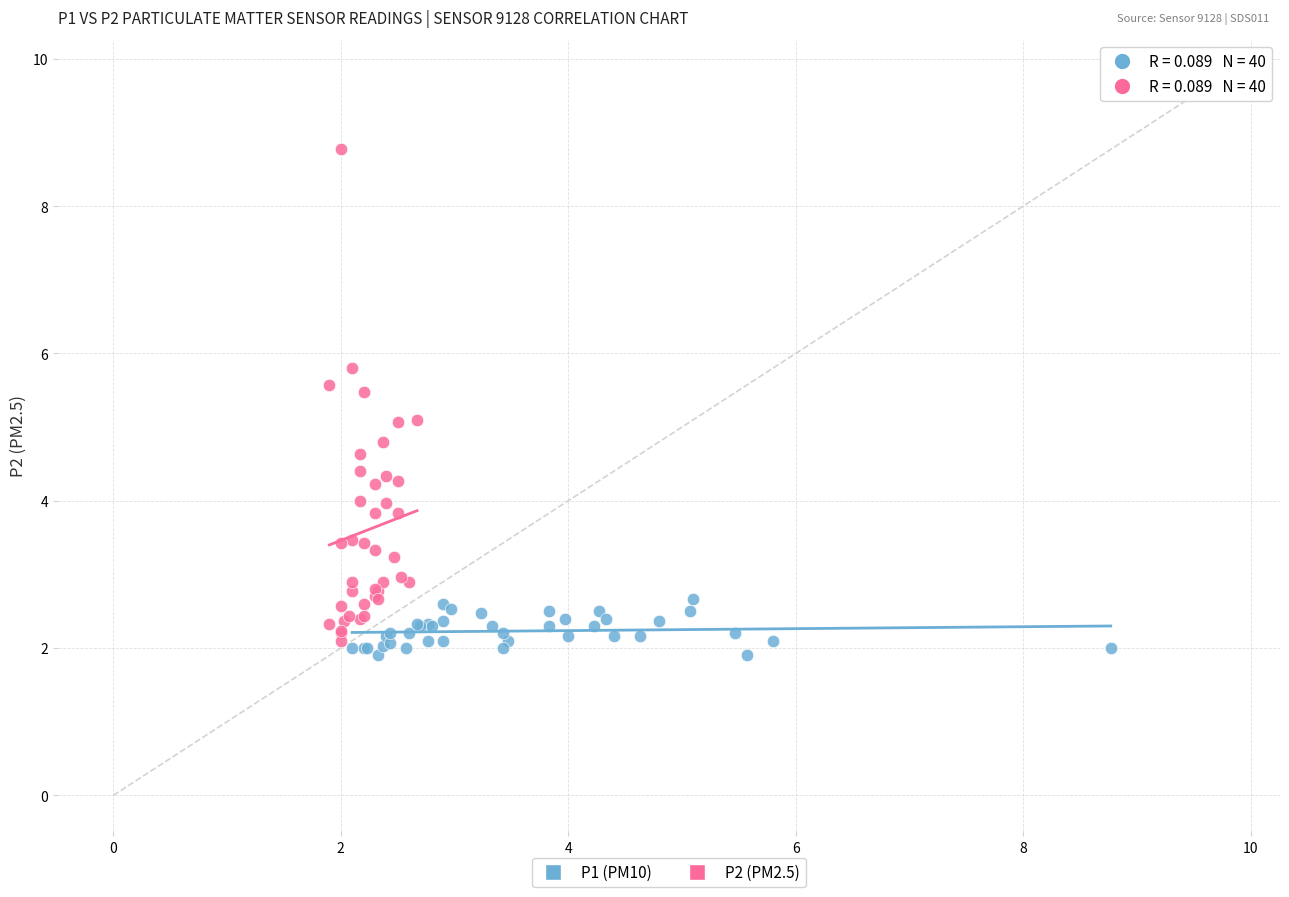

Which series contains the highest Y value?

P2 (PM2.5)